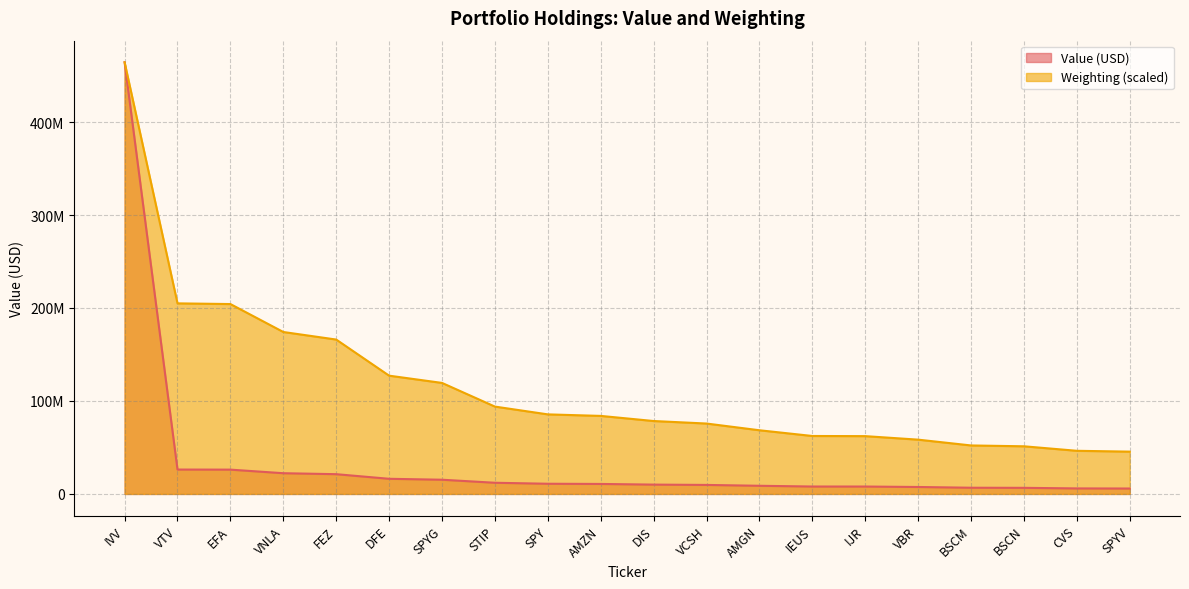

Where is the data nearest to the value 254889895?

VTV